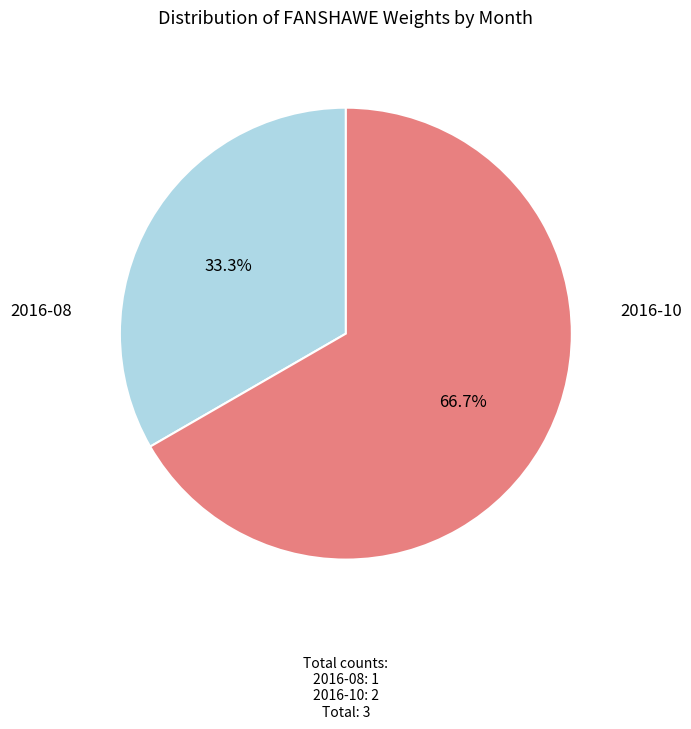

Is there a majority slice in this chart?

Yes